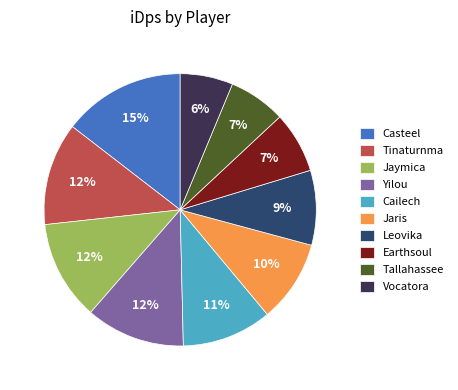

To the nearest percent, what is the average slice percentage?

10%